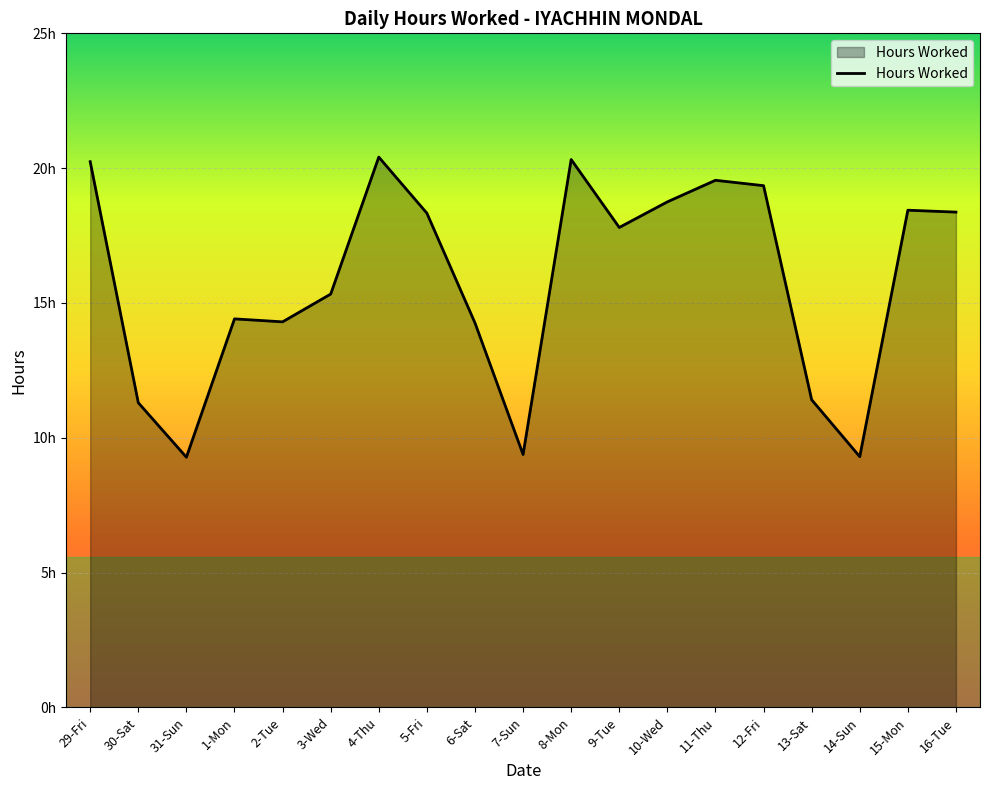

Which category has the lowest value across all series?

31-Sun